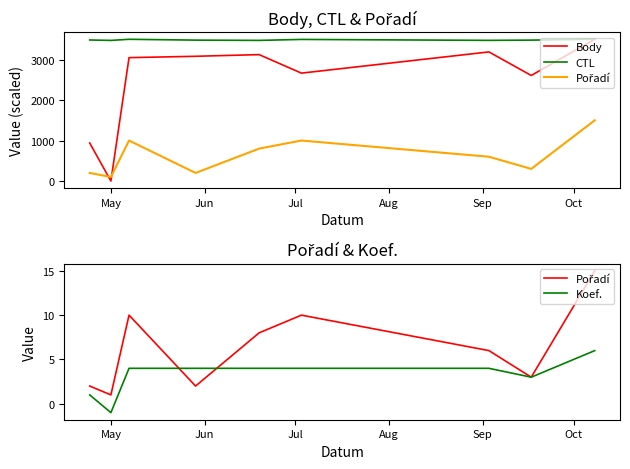

True or false: Pořadí and Koef. intersect in this chart.

True